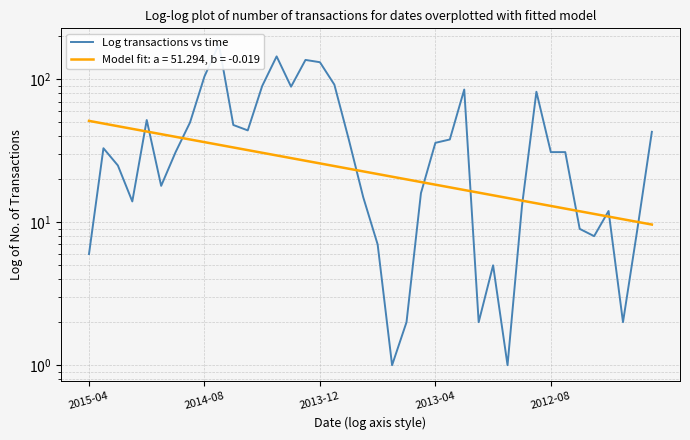

Read the value at 26.

85